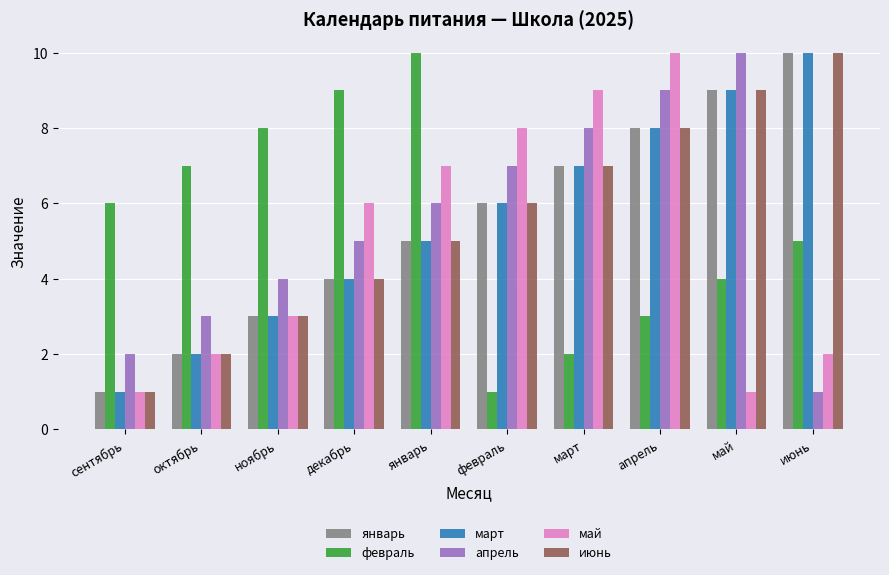

List the labels in order of январь value, smallest first.

сентябрь, октябрь, ноябрь, декабрь, январь, февраль, март, апрель, май, июнь